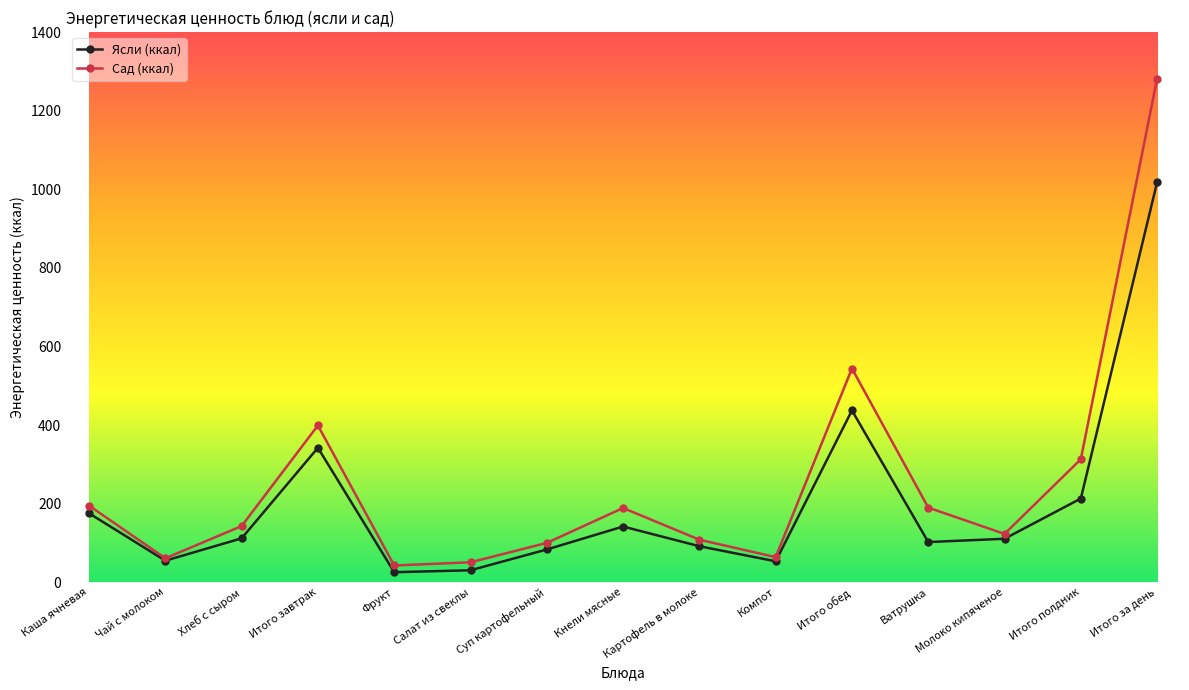

What are all the series names shown in the legend?

Ясли (ккал), Сад (ккал)